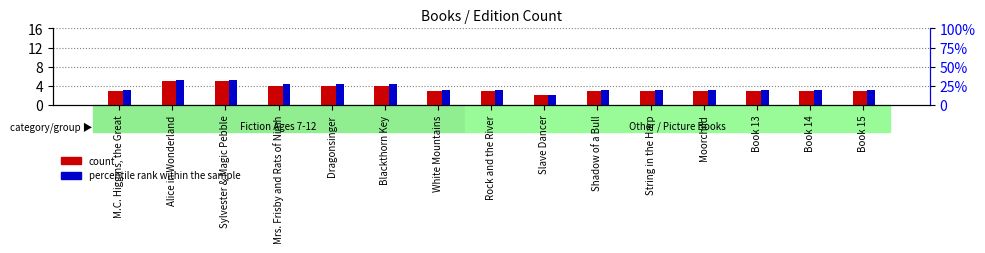

Which series has the largest total across all categories?

percentile rank within the sample